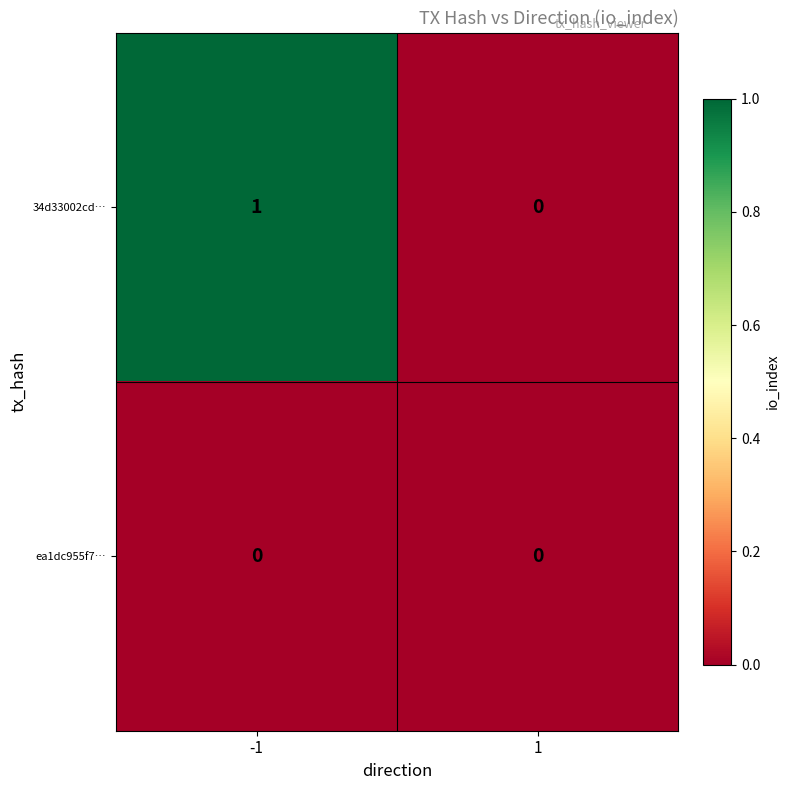

Which series has the largest total across all categories?

34d33002cd…